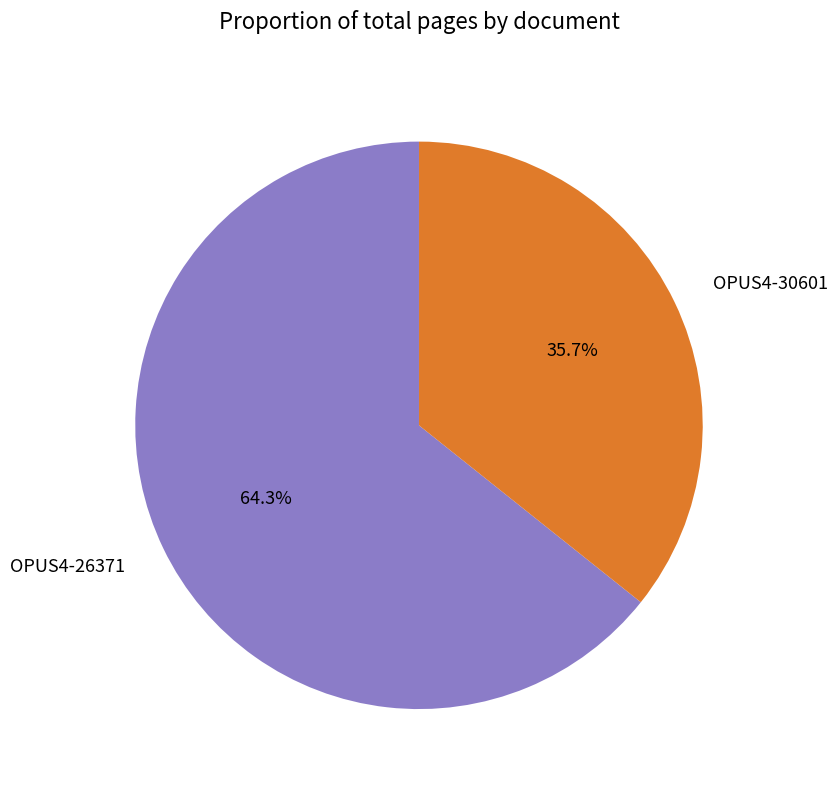

To the nearest percent, what portion does OPUS4-30601 represent?

36%